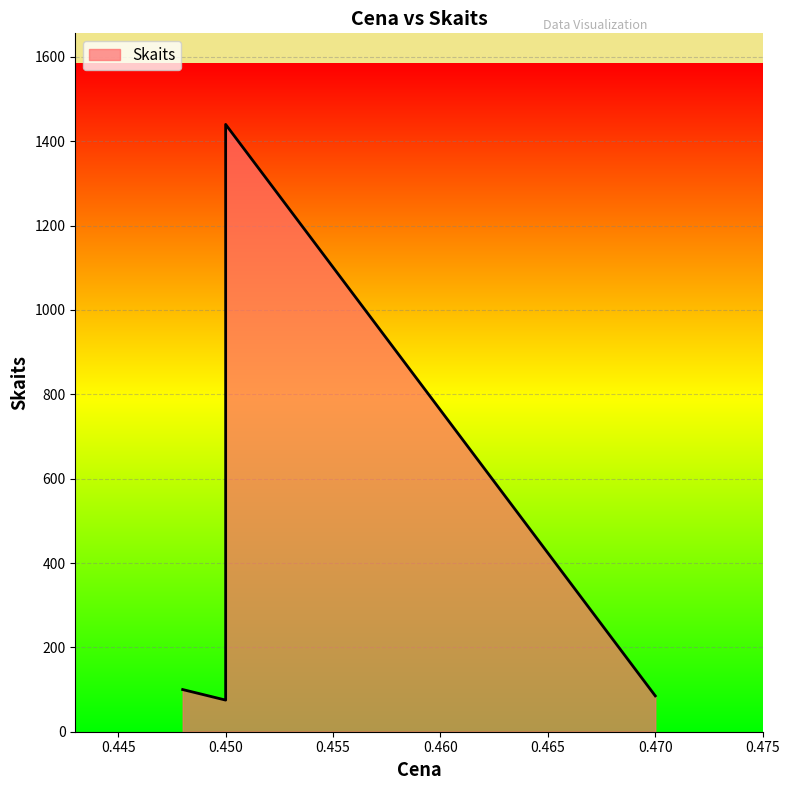

True or false: the data has more than 2 interior local peaks.

False